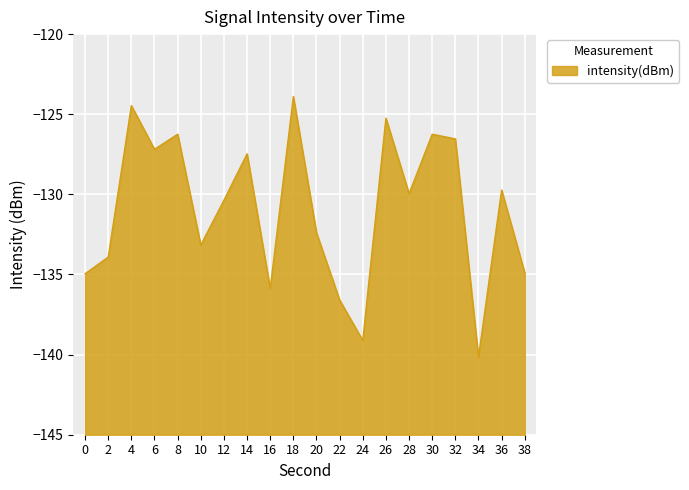

The chart shows a value of -225.4 at 22. True or false?

False